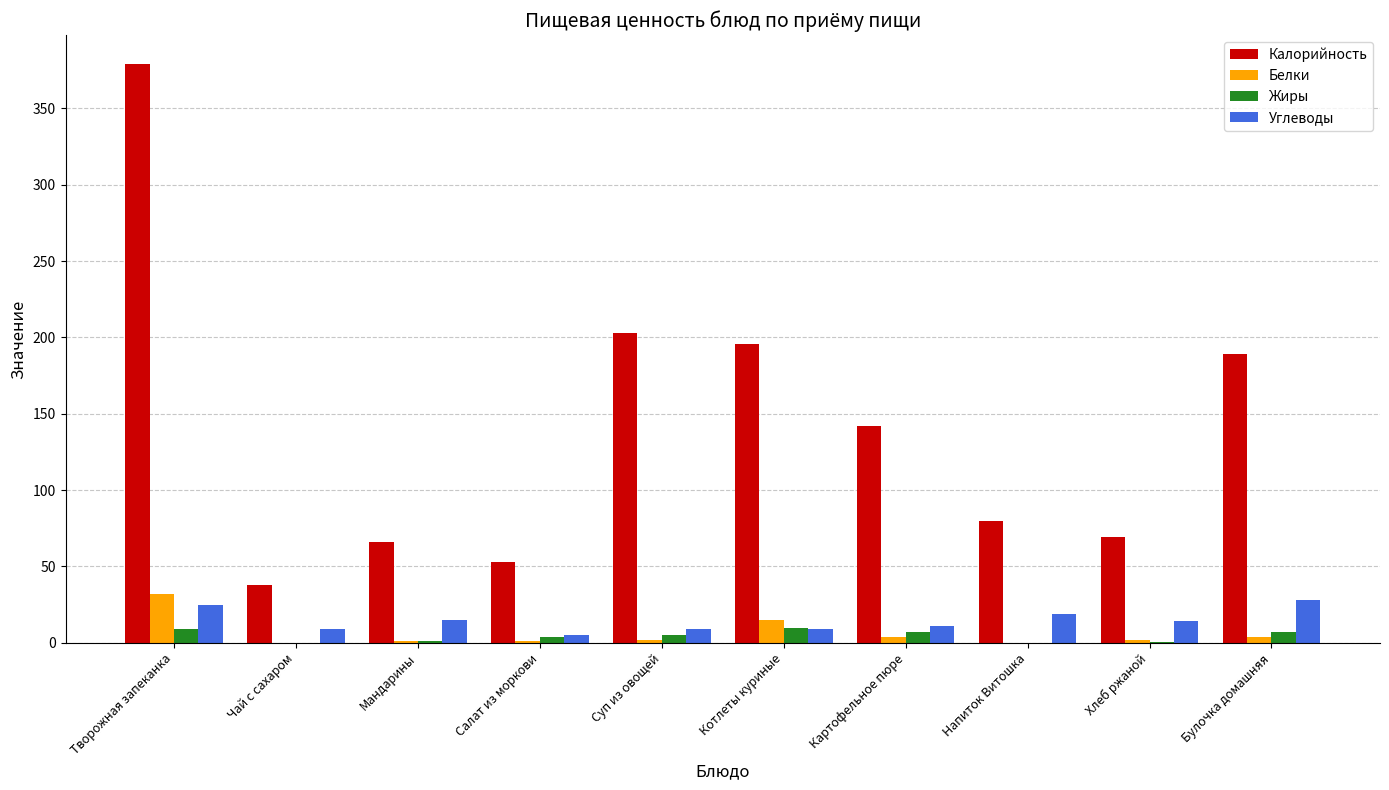

Are the bars grouped side by side (vs. stacked)?

Yes